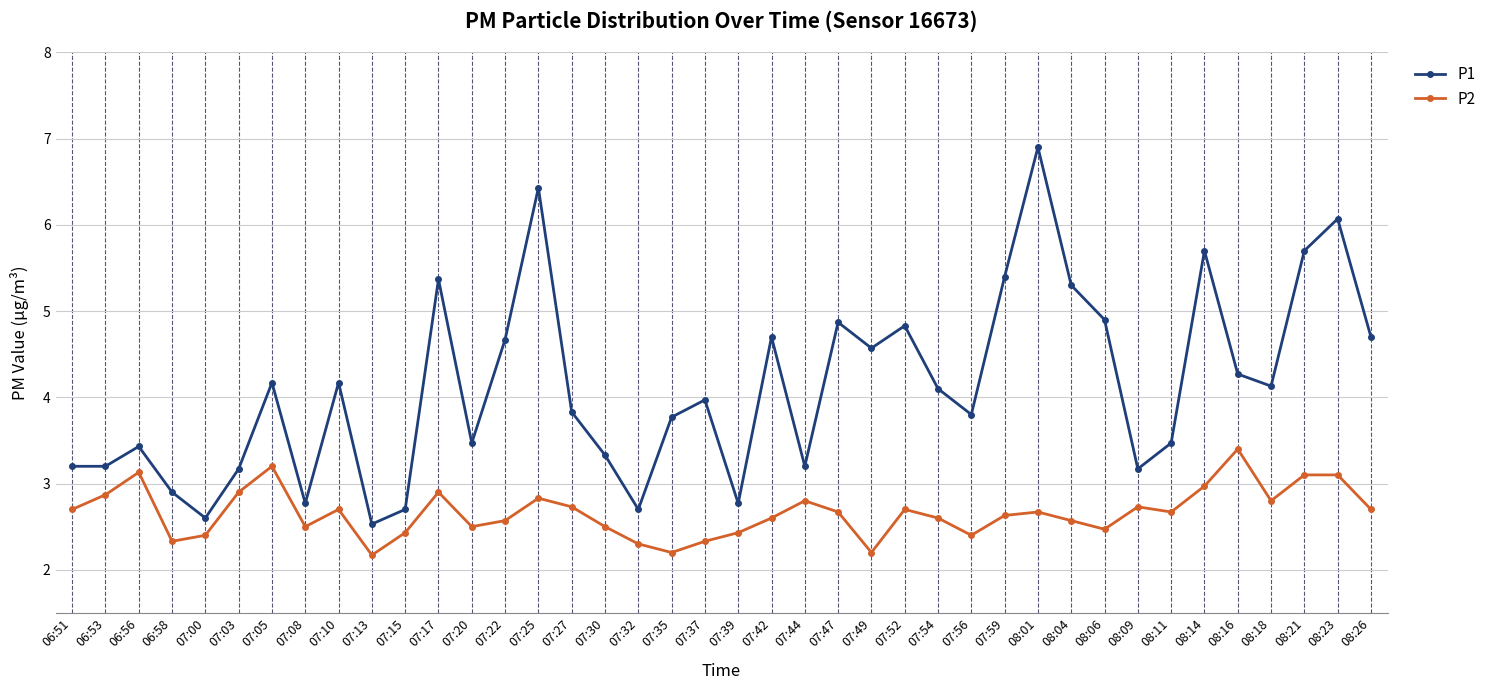

What is the smallest value displayed?

2.2